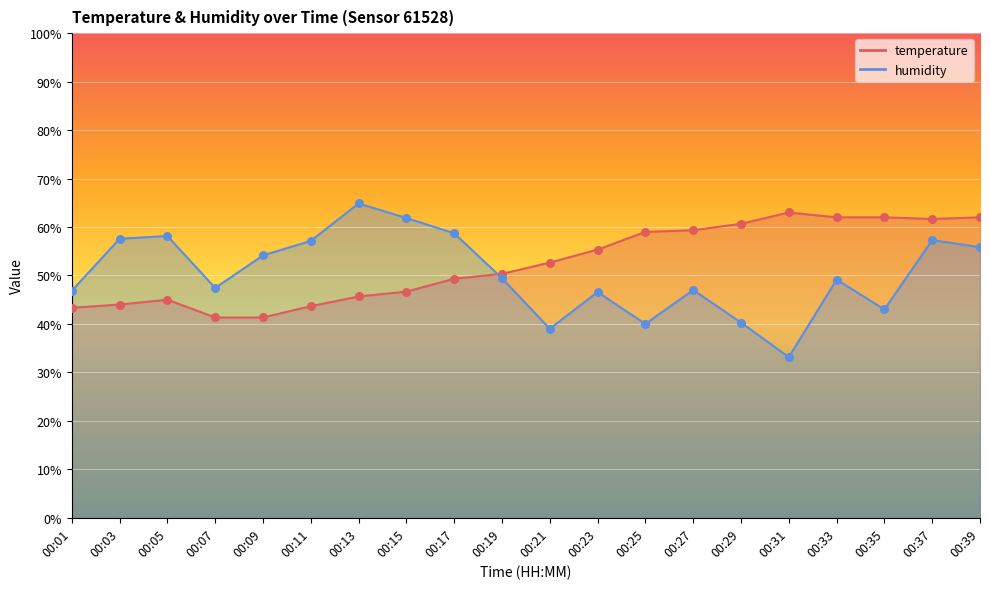

At which category is the sum across all series the highest?

00:37